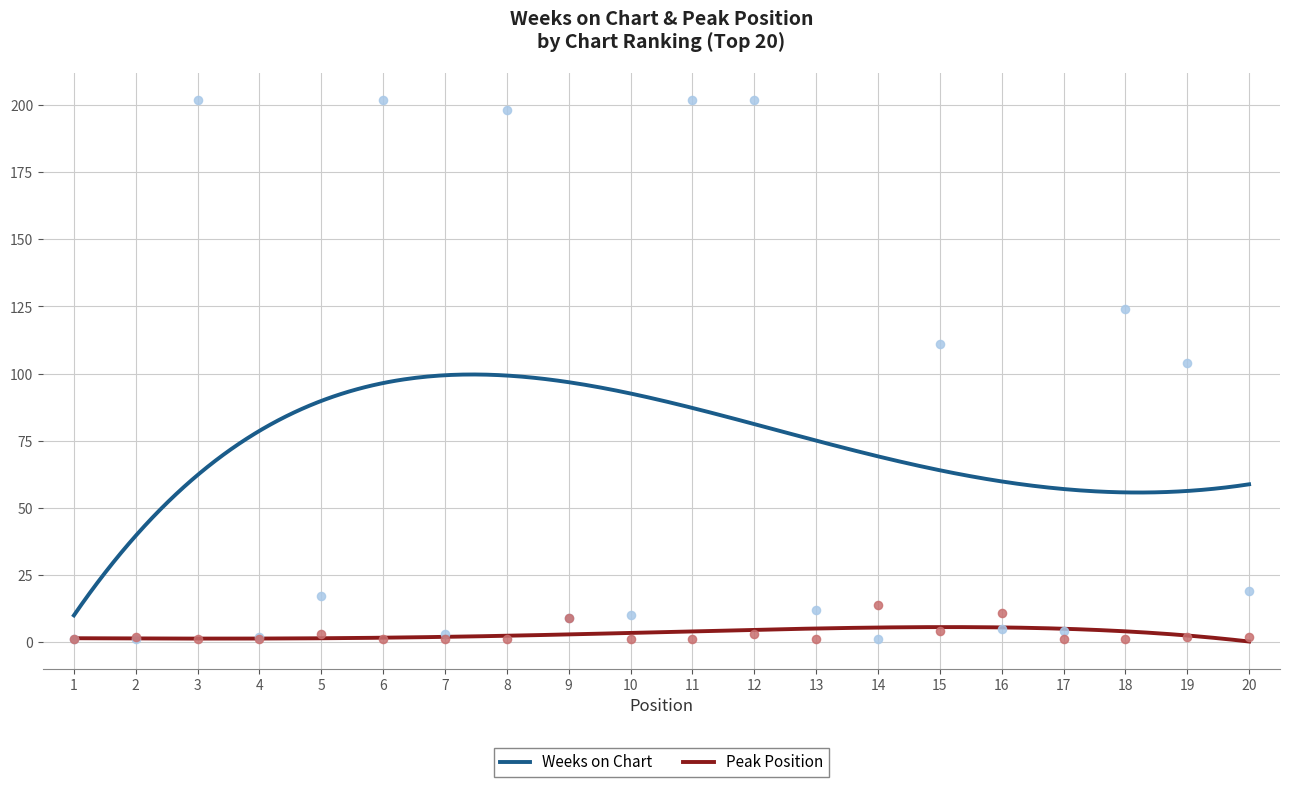

At which category is the sum across all series the highest?

12